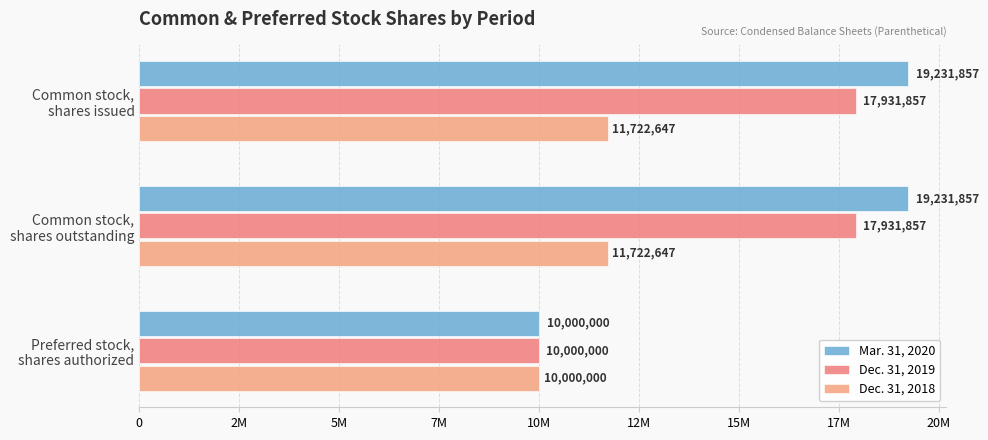

Rank the series by their maximum value, from lowest to highest.

Dec. 31, 2018, Dec. 31, 2019, Mar. 31, 2020